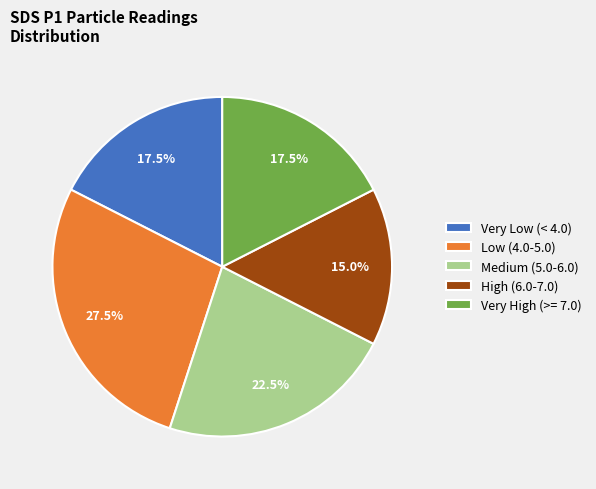

How many slices are in this pie chart?

5